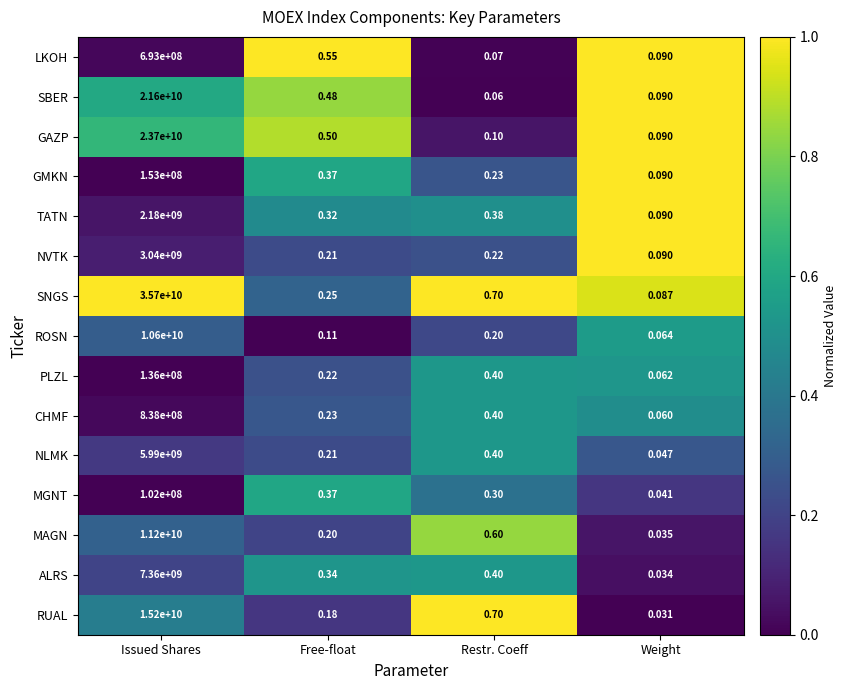

Which category has the highest value across all series?

Issued Shares